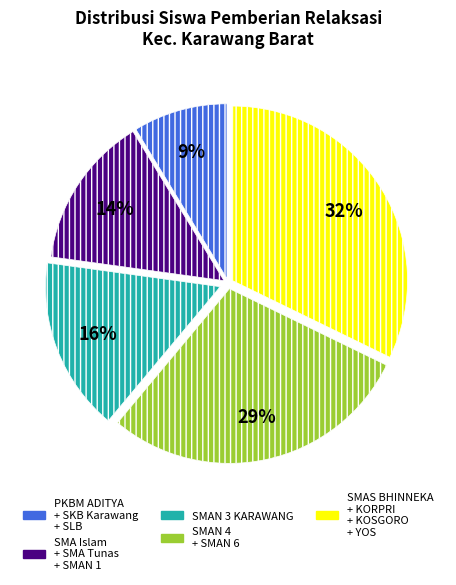

Rank the categories by value from highest to lowest.

SMAS BHINNEKA + KORPRI + KOSGORO + YOS, SMAN 4 + SMAN 6, SMAN 3 KARAWANG, SMA Islam + SMA Tunas + SMAN 1, PKBM ADITYA + SKB Karawang + SLB